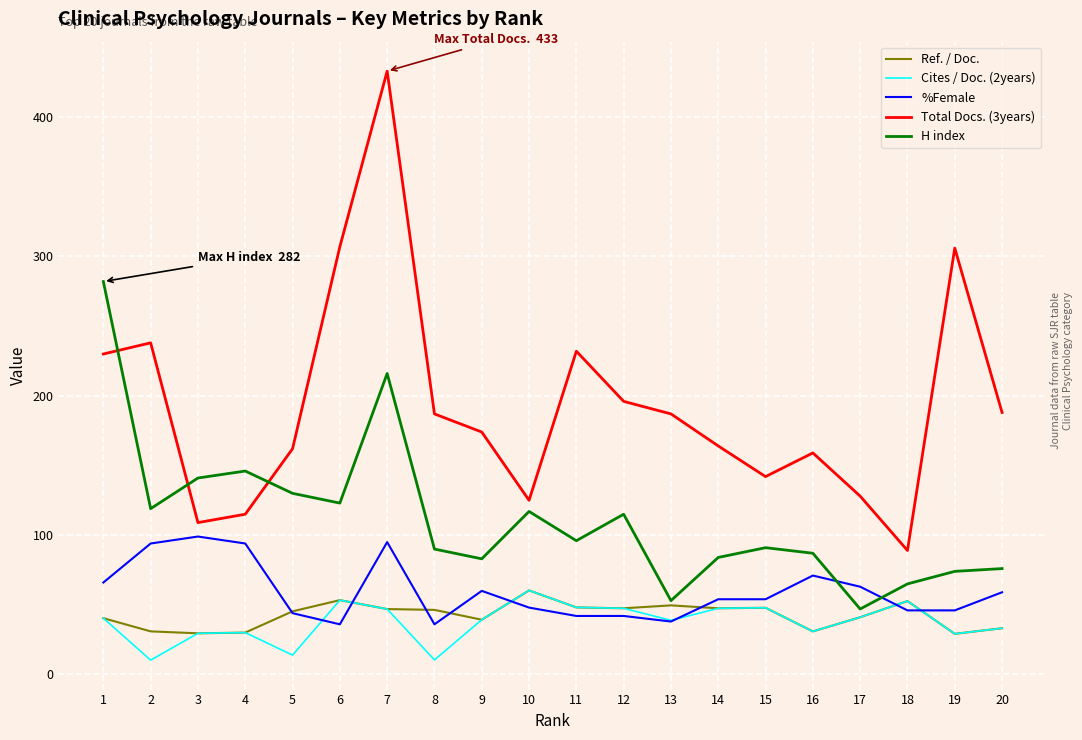

The value of Cites / Doc. (2years) at 11 is 72.7. True or false?

False